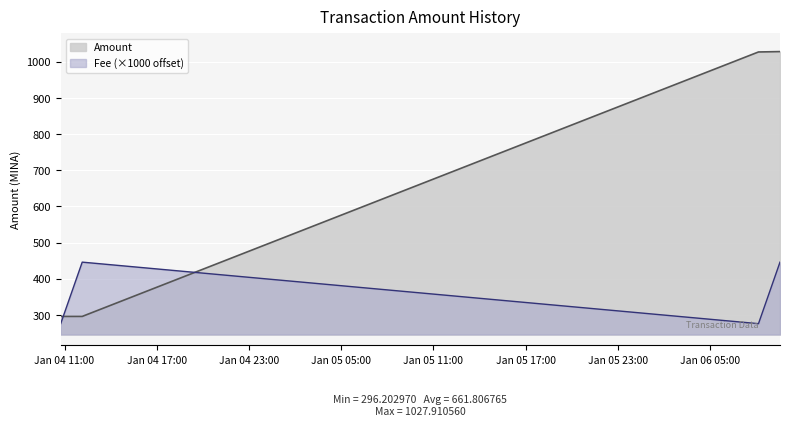

What is the difference between the highest and lowest values at 2024-01-04 10:45:00?

20.0